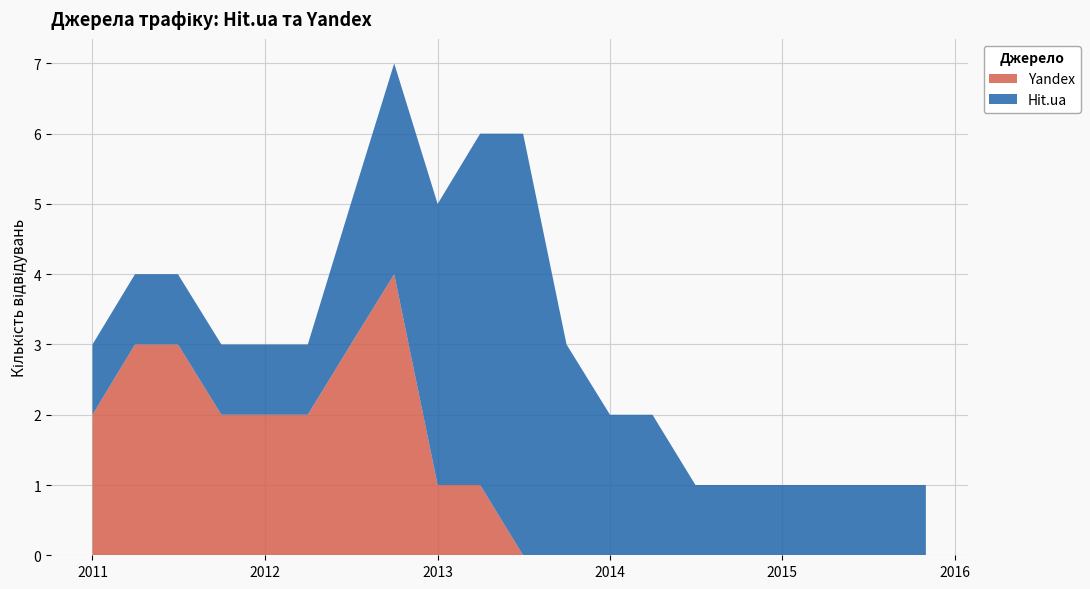

Reading right to left, extract all data points from this chart.

Hit.ua: 1	1	1	1	1	2	2	3	6	5	4	3	2	1	1	1	1	1	1
Yandex: 0	0	0	0	0	0	0	0	0	1	1	4	3	2	2	2	3	3	2